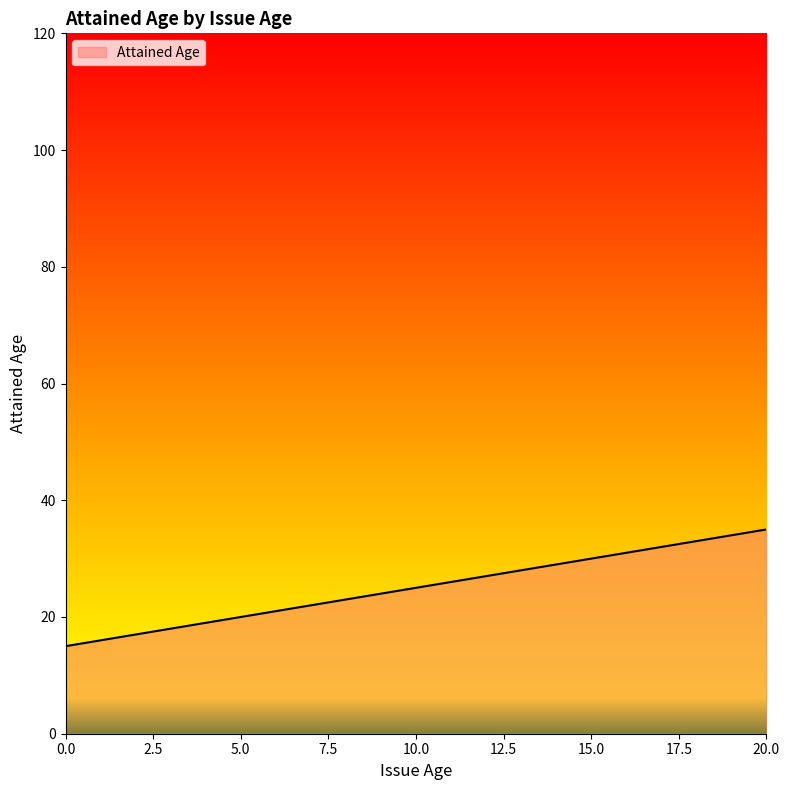

How many series are shown in this chart?

1